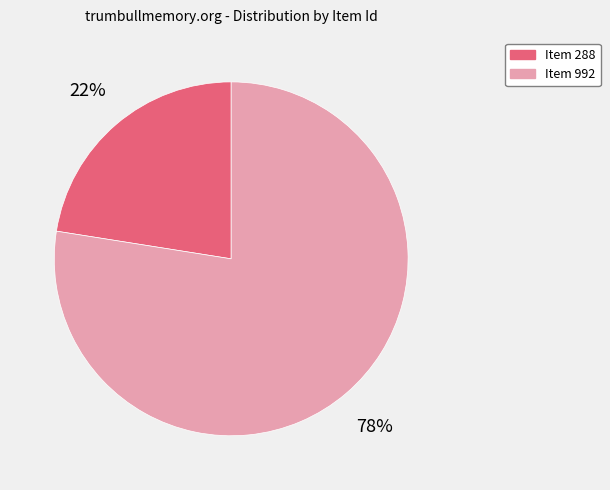

Does any single category account for the majority?

Yes